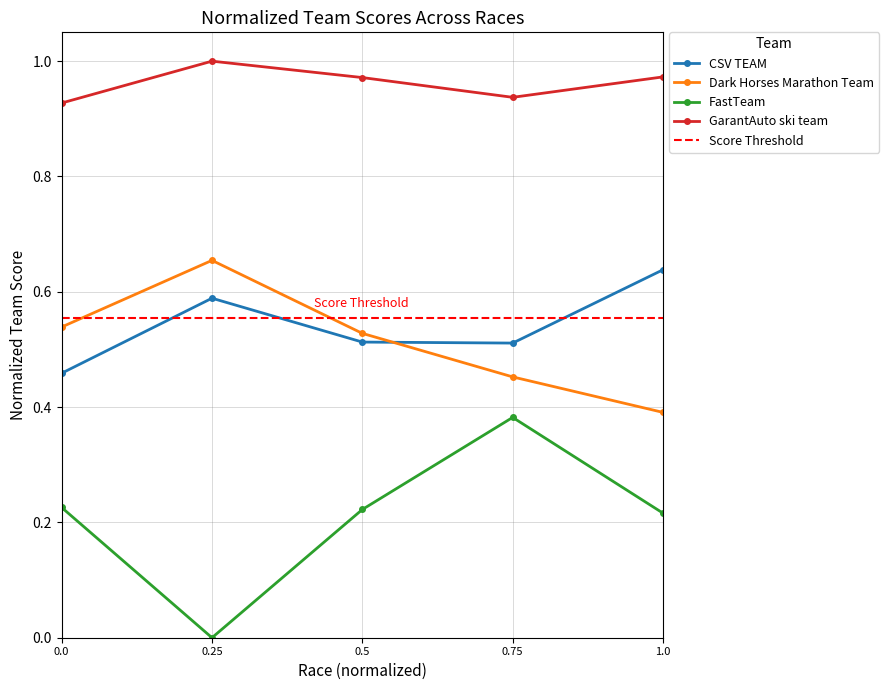

Is the value of Dark Horses Marathon Team at 0.5 greater than the value of CSV TEAM at 1.0?

No